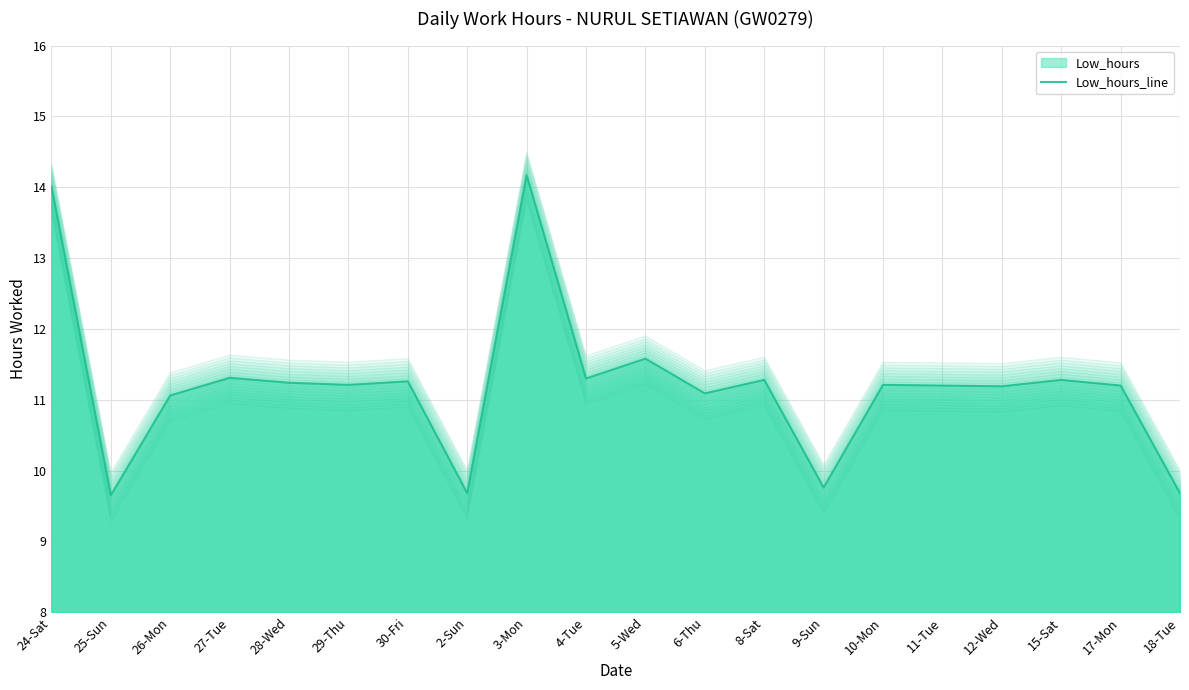

Rank the categories by value from highest to lowest.

3-Mon, 24-Sat, 5-Wed, 27-Tue, 4-Tue, 8-Sat, 15-Sat, 30-Fri, 28-Wed, 29-Thu, 10-Mon, 11-Tue, 17-Mon, 12-Wed, 6-Thu, 26-Mon, 9-Sun, 2-Sun, 18-Tue, 25-Sun